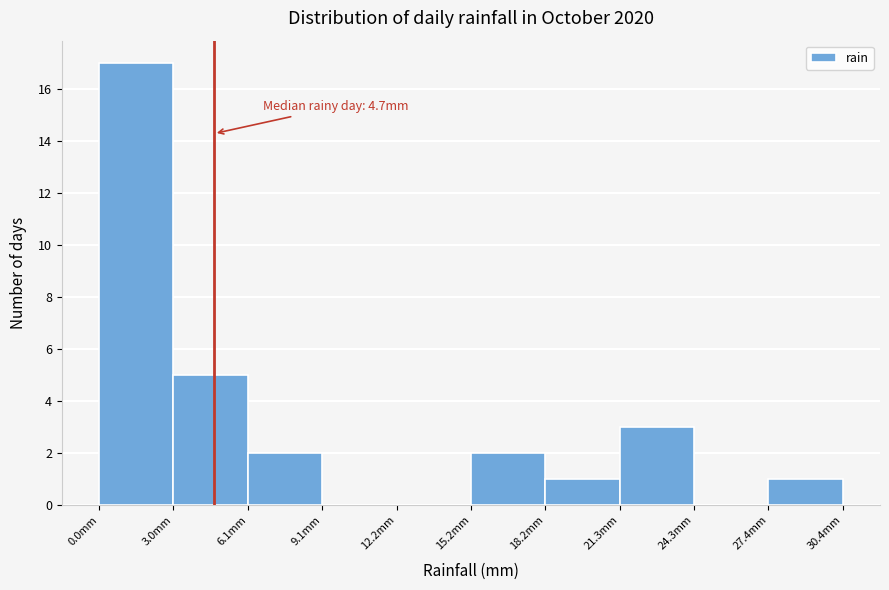

Which range on the x-axis has the tallest bar?

0.0 to 3.0